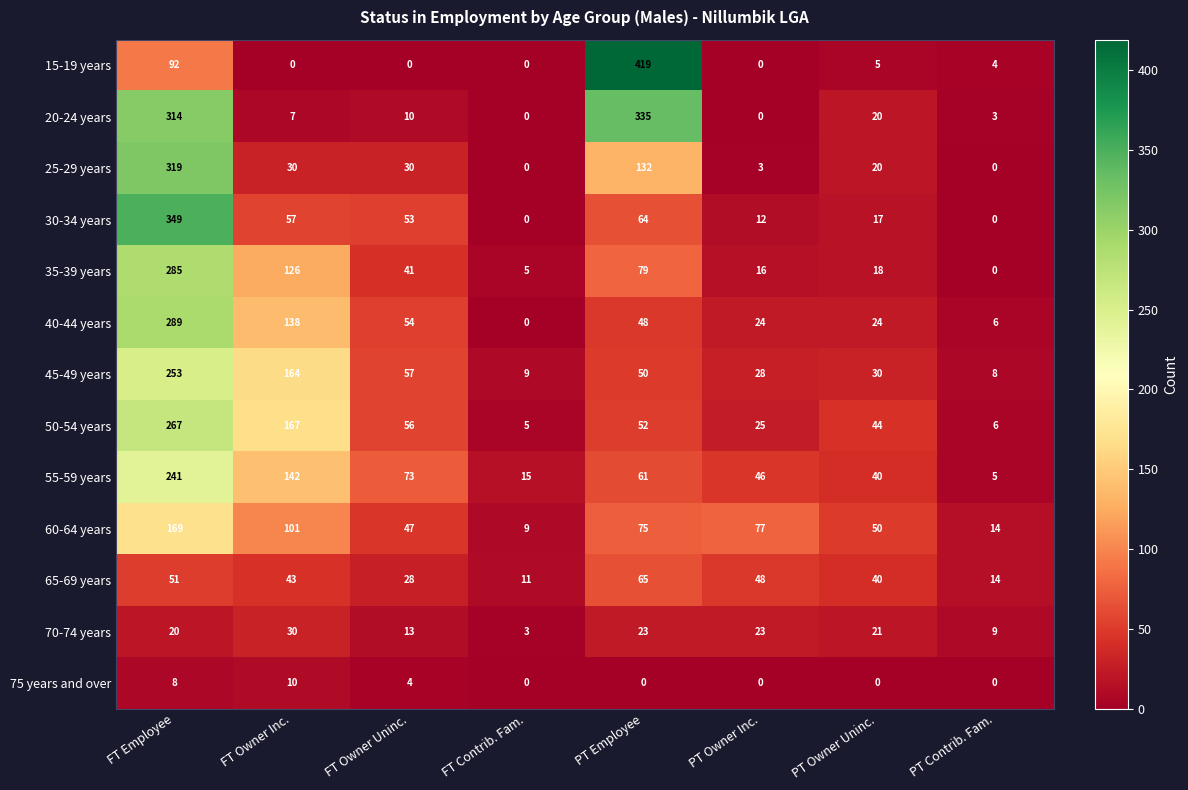

At FT Employee, list the series in order from smallest to largest.

75 years and over, 70-74 years, 65-69 years, 15-19 years, 60-64 years, 55-59 years, 45-49 years, 50-54 years, 35-39 years, 40-44 years, 20-24 years, 25-29 years, 30-34 years